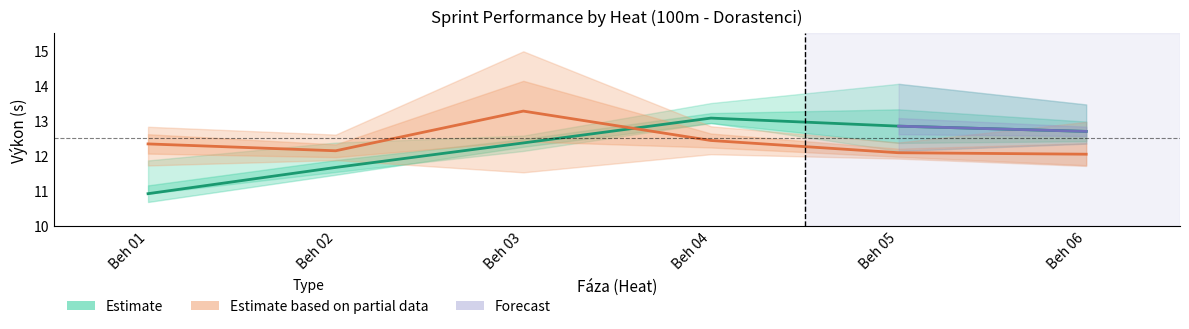

What is the minimum value for Výkon_lower?

10.9